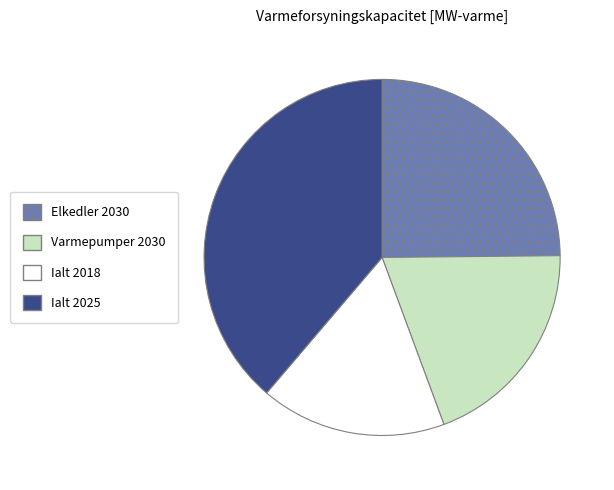

Is there a majority slice in this chart?

No